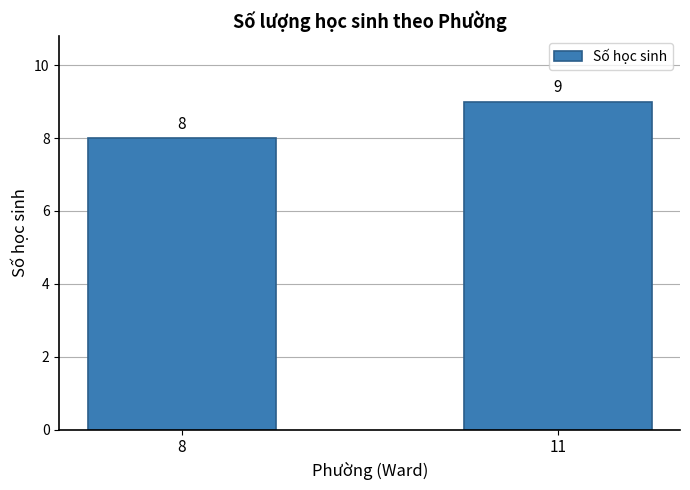

What is the change in value from 8 to 11?

+1